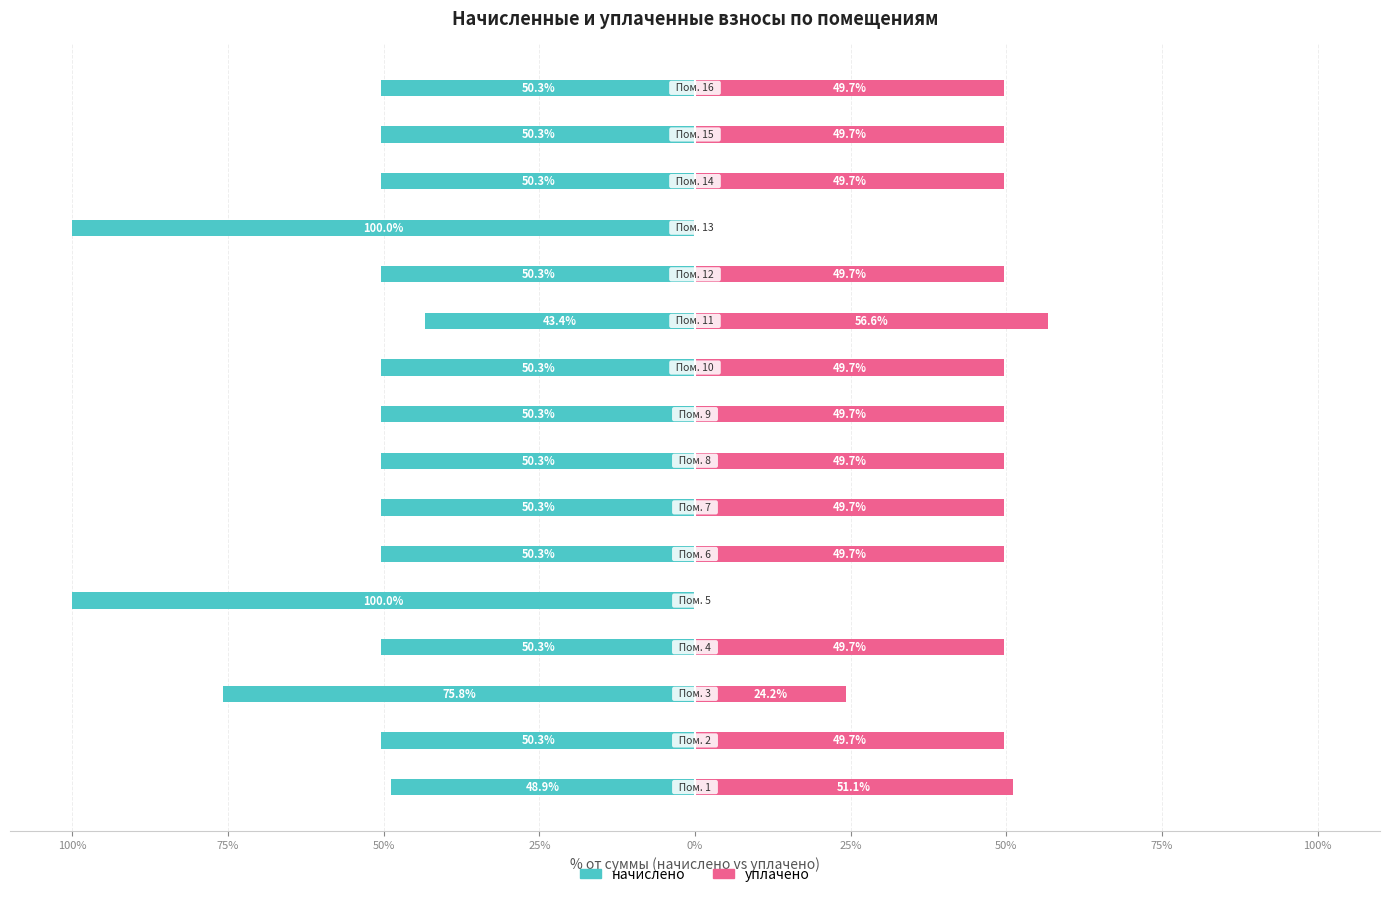

What is the difference between the maximum and minimum values in the начислено series?

56.6